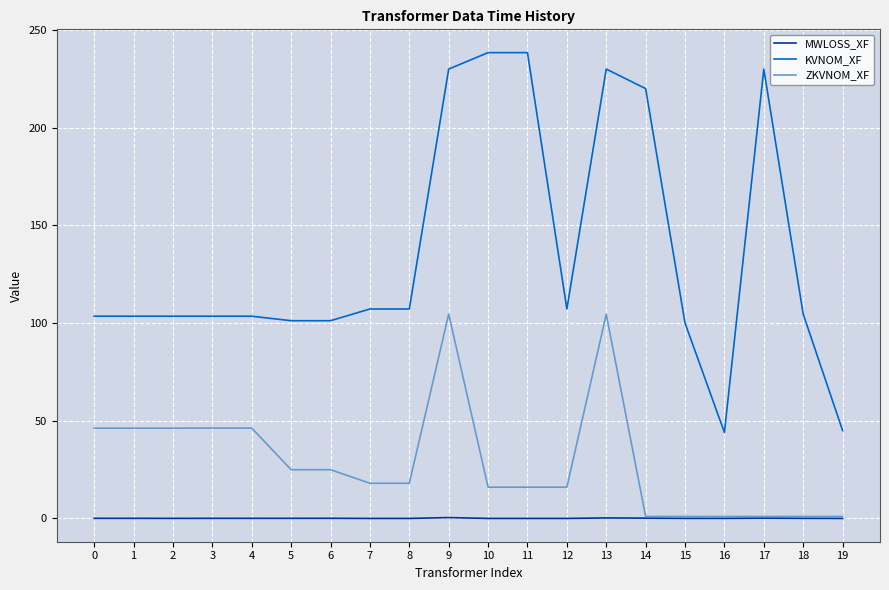

Which series has the largest range (max minus min)?

KVNOM_XF